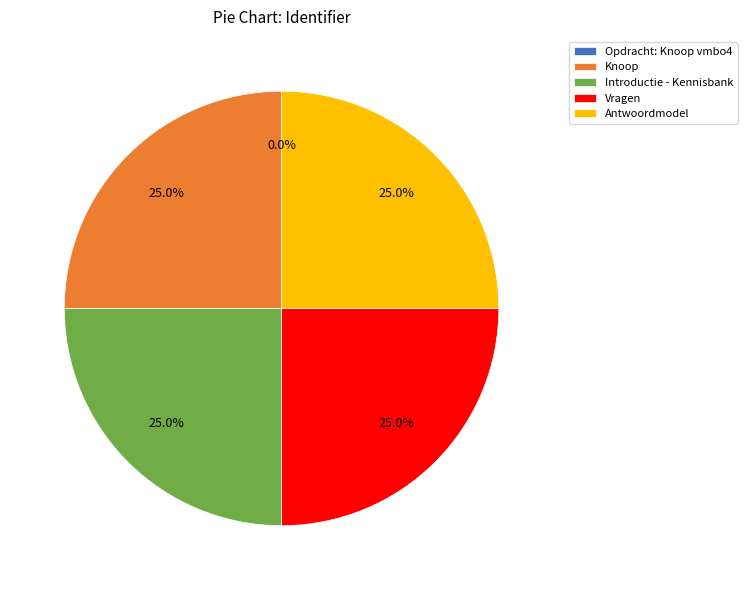

What percentage is the Knoop slice, to the nearest percent?

25%